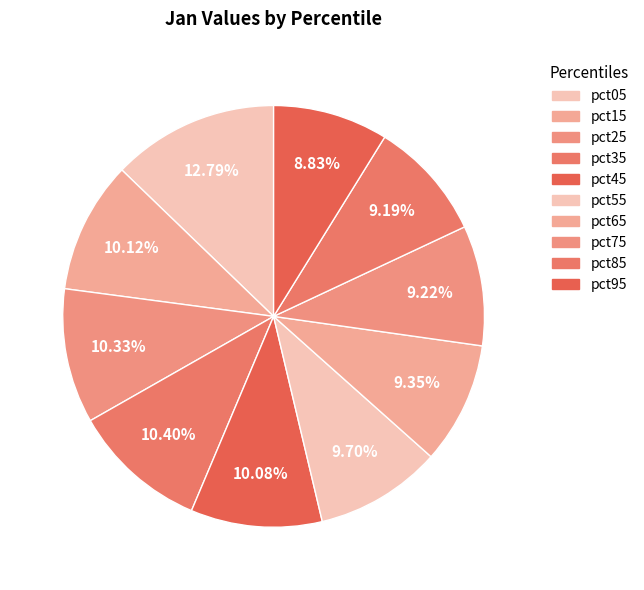

How many segments does this pie chart have?

10